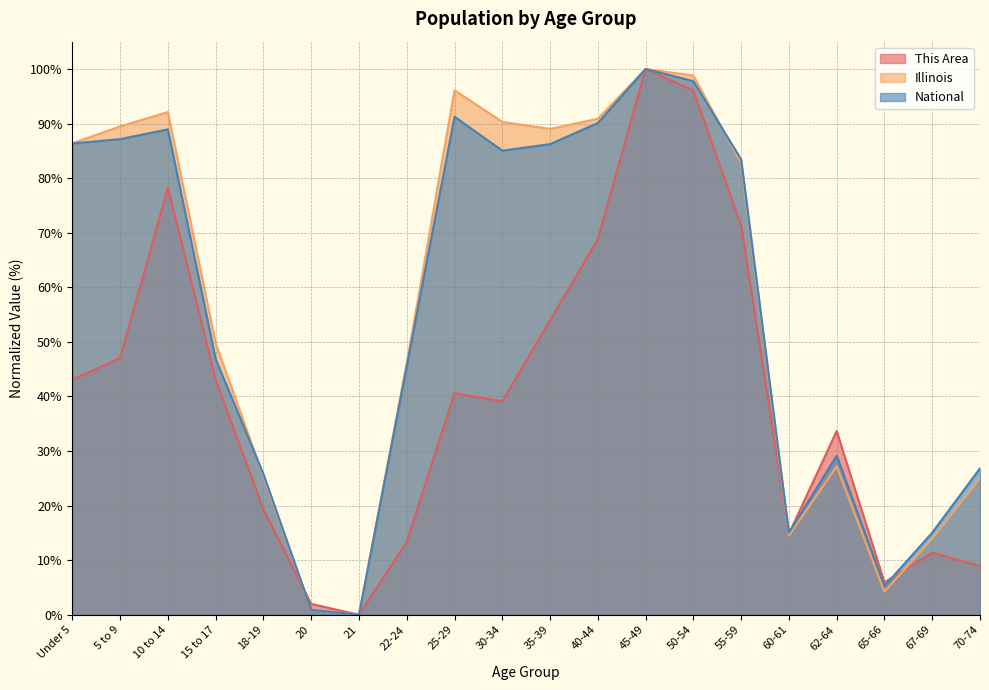

Does the chart have visible grid lines?

Yes